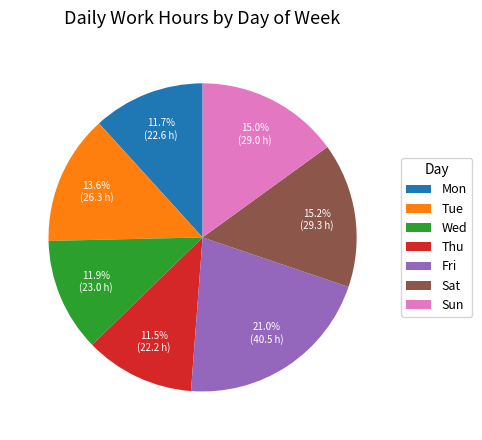

What is the ratio of the value at Mon to the value at Wed?

1.0